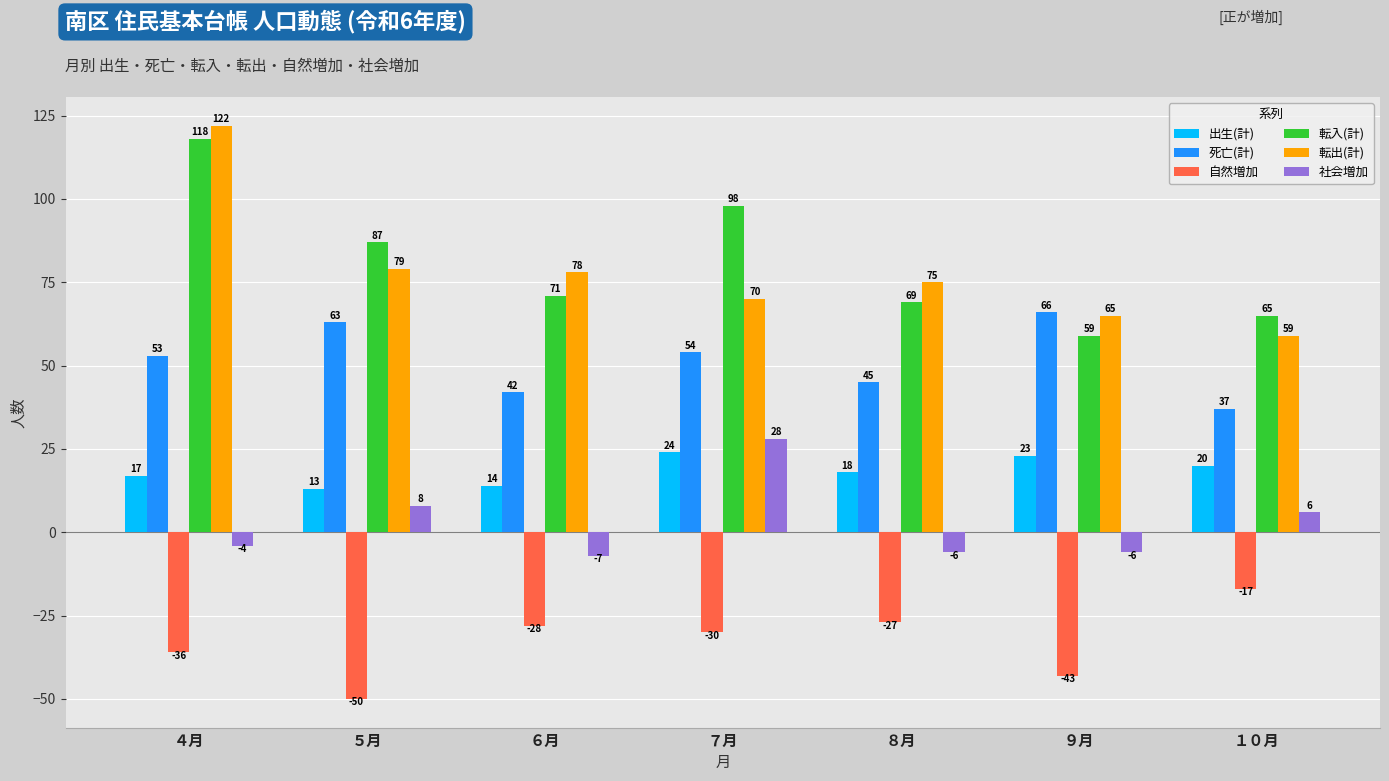

What is the label of the 2nd bar from the right?

９月